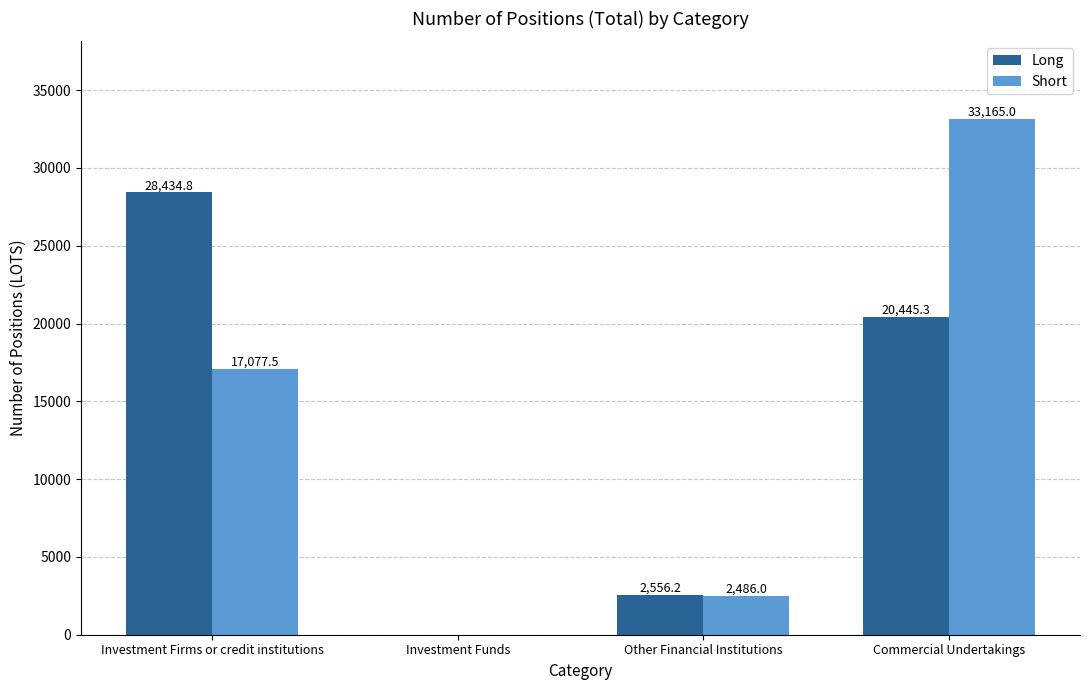

Between Investment Funds and Other Financial Institutions, which series saw the biggest shift?

Long